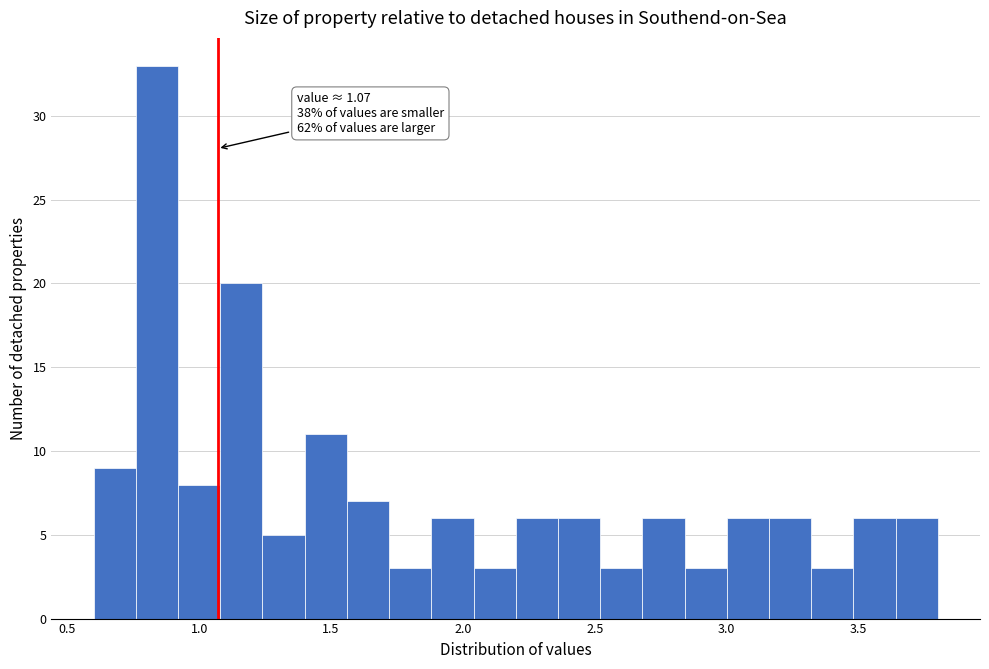

Read against the x-axis, roughly where is the centre of the tallest bar?

0.85